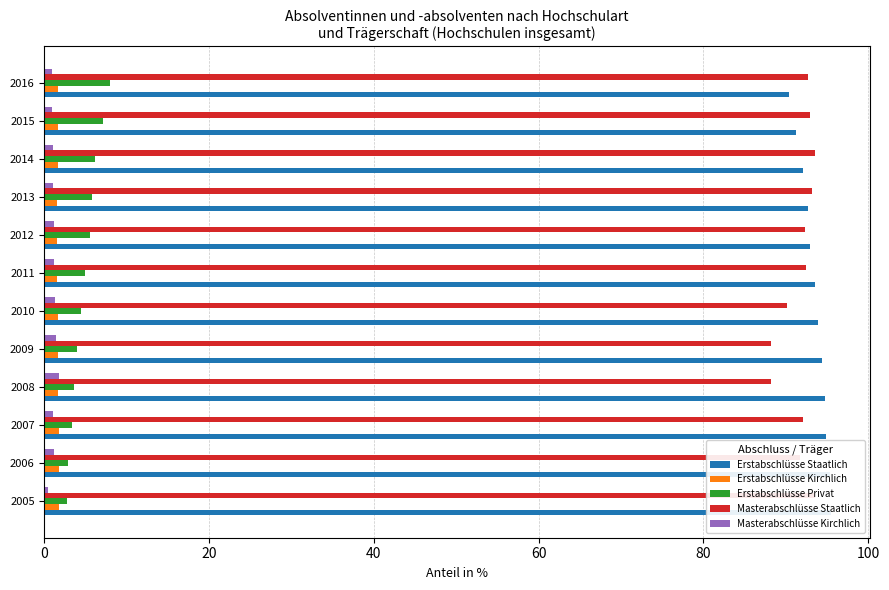

True or false: Erstabschlüsse Staatlich has a value of 92.7 at 2013.

True